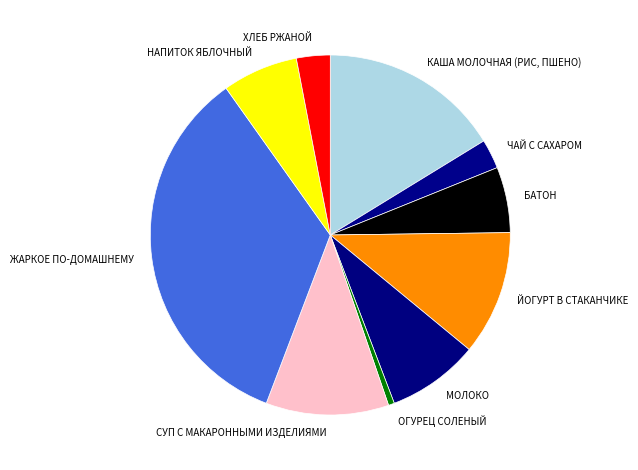

True or false: МОЛОКО accounts for 8% of the total.

True